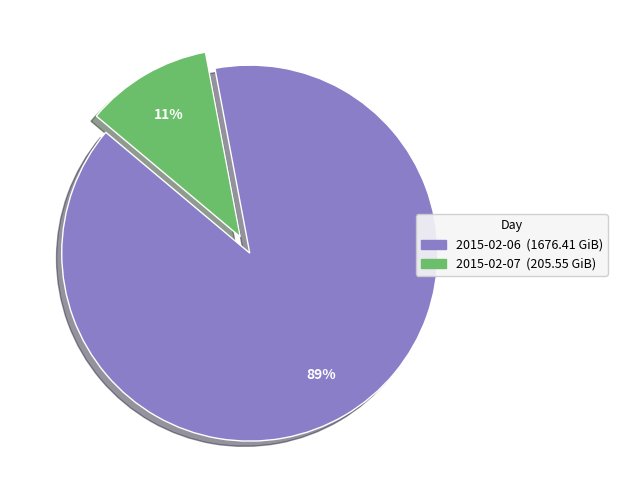

Is it true that 2015-02-06 is 77% of the pie?

False